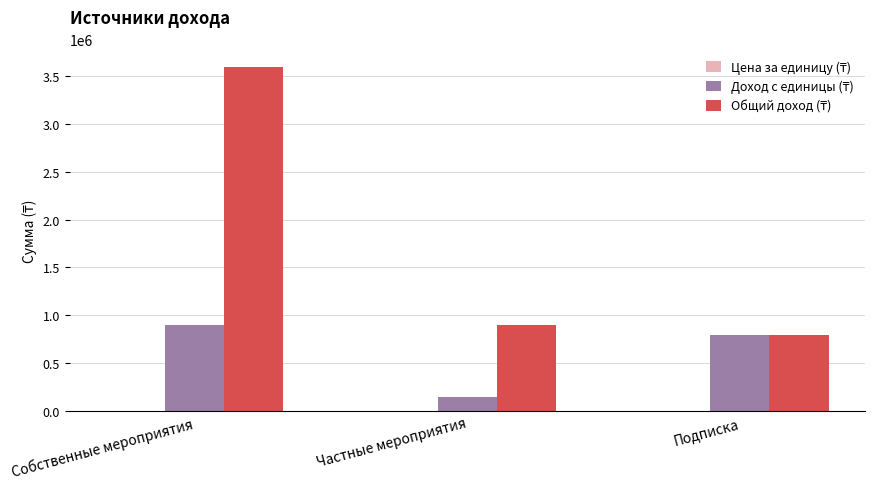

What is the maximum value shown in the chart?

3600000